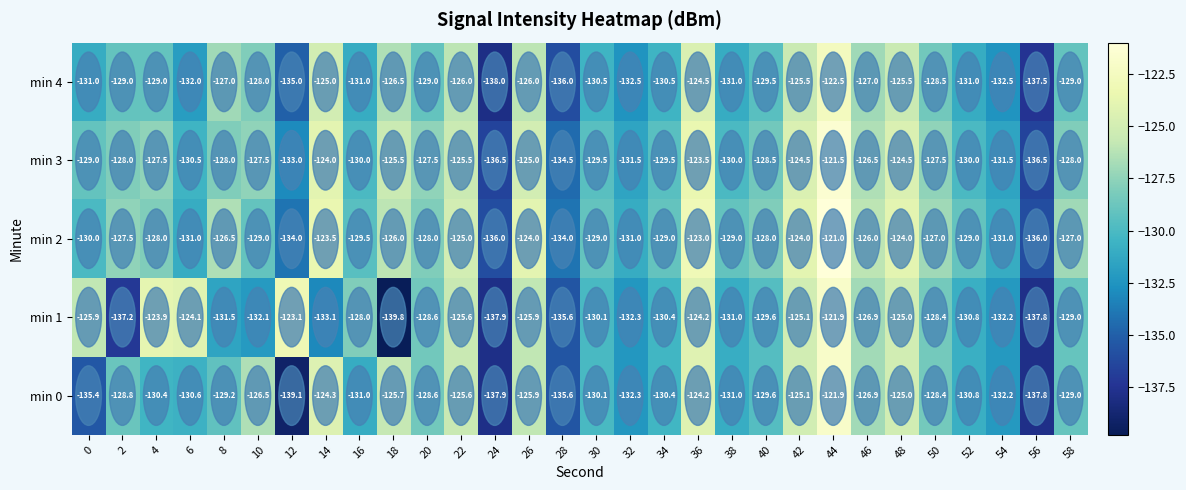

What is the total value across all series at 52?

-651.6